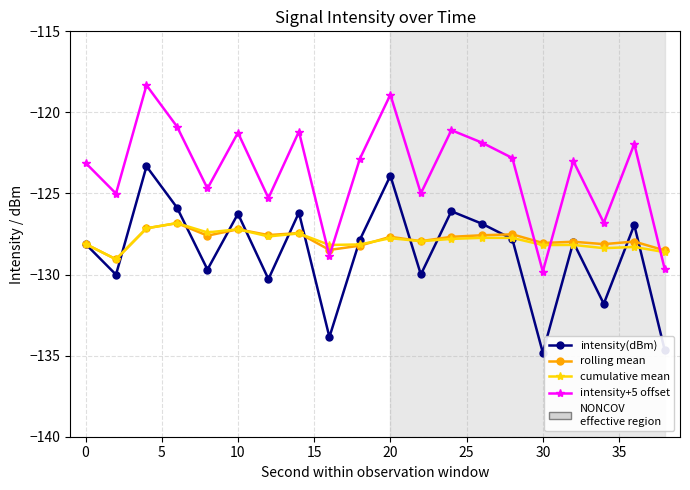

What is the value of the rolling mean point at the 1st from the left?

-128.1